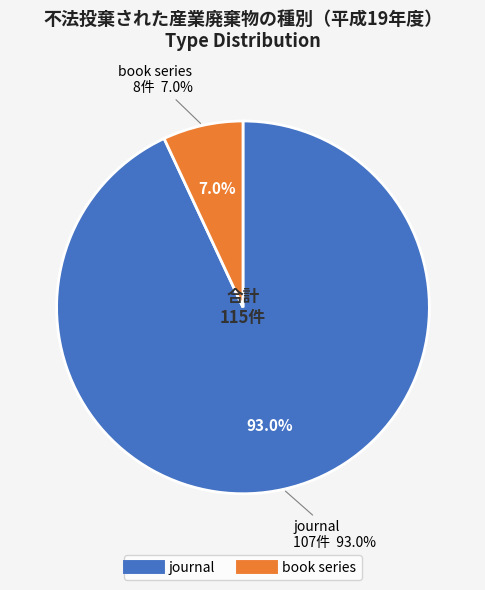

True or false: journal accounts for 93% of the total.

True